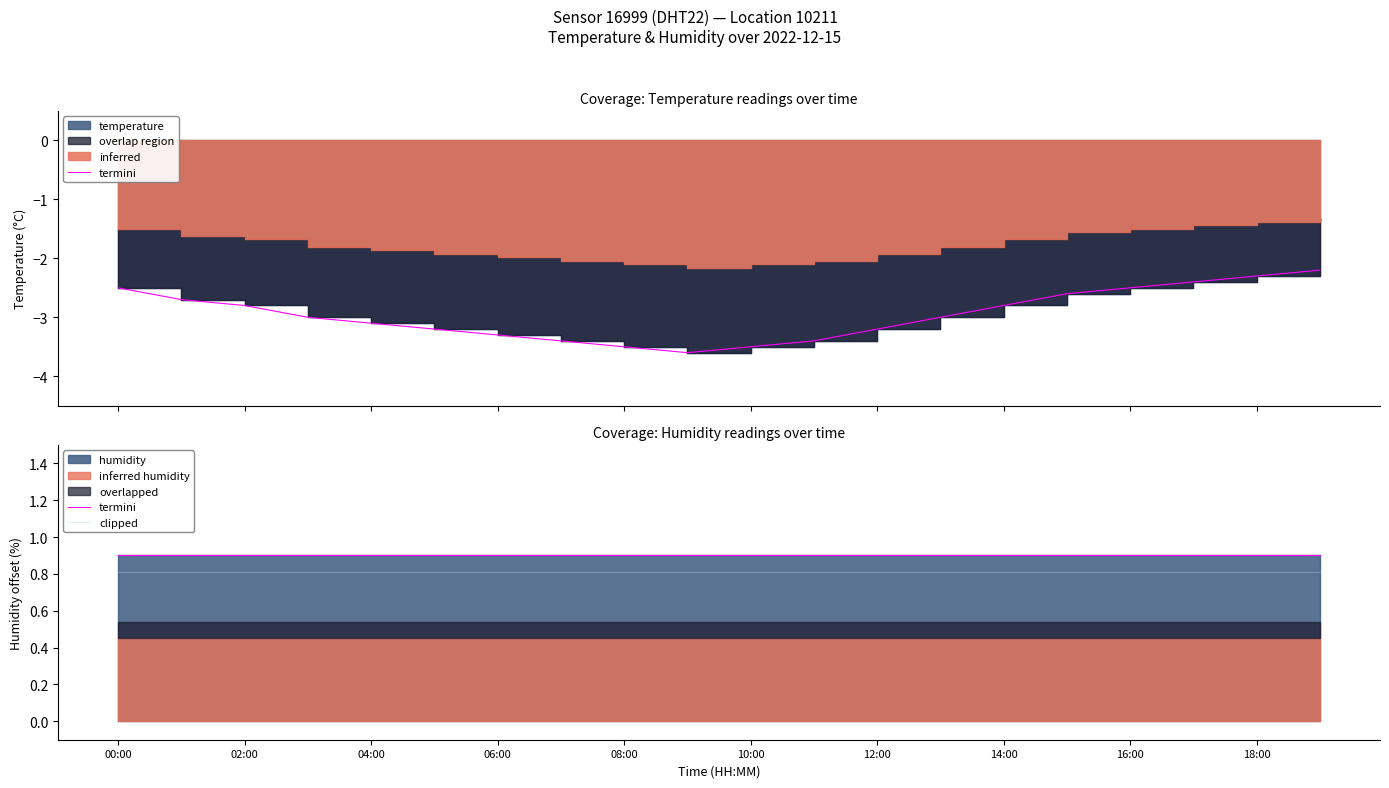

What is the value of the clipped point at the 4th from the left?

0.8